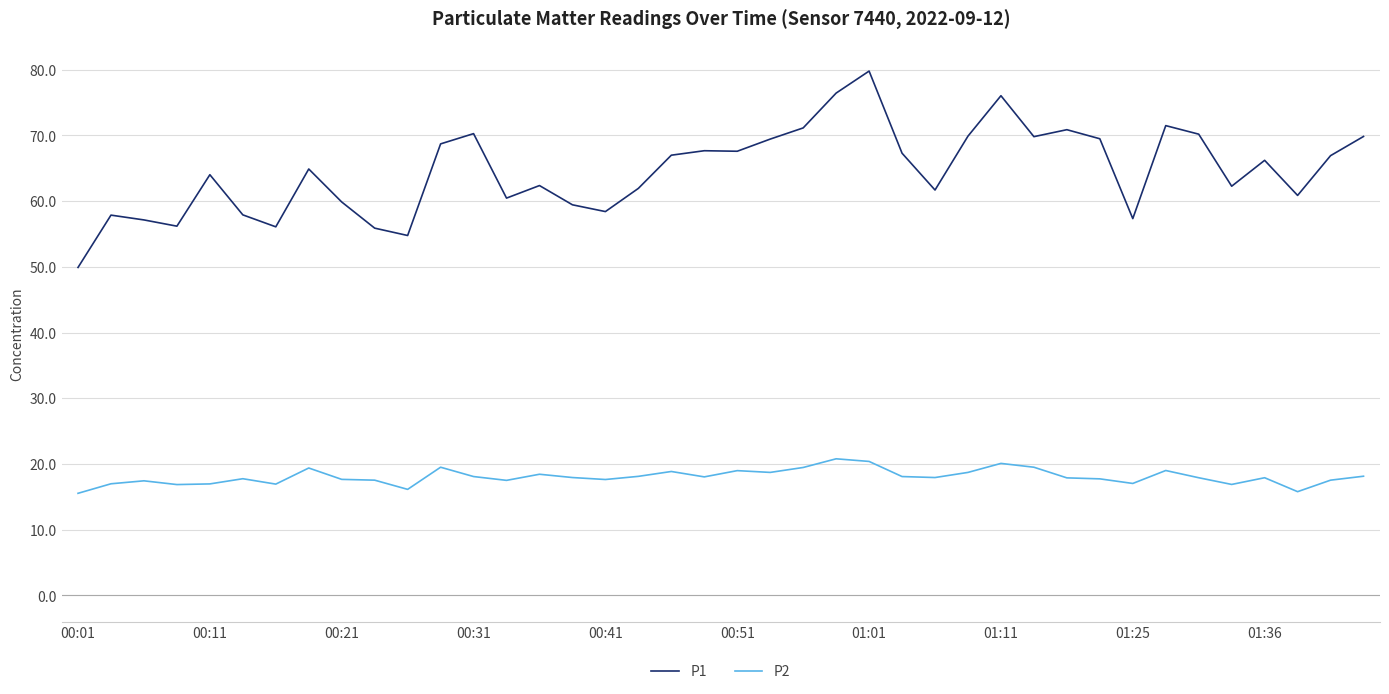

True or false: P2 and P1 intersect in this chart.

False